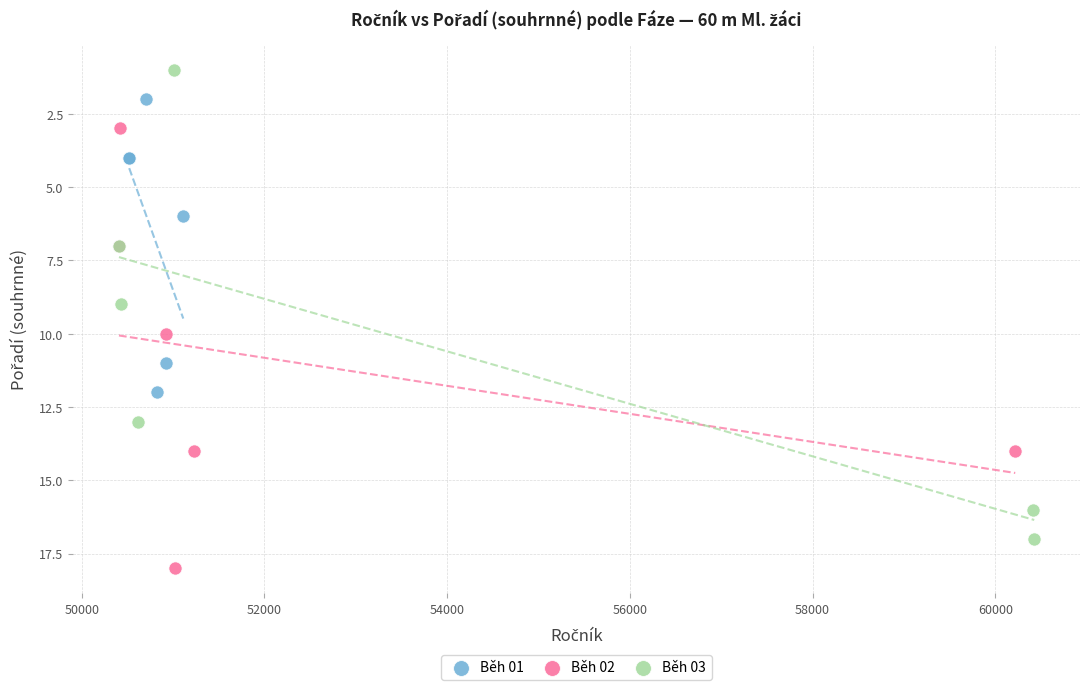

Which series has the largest Y range (max minus min)?

Běh 03